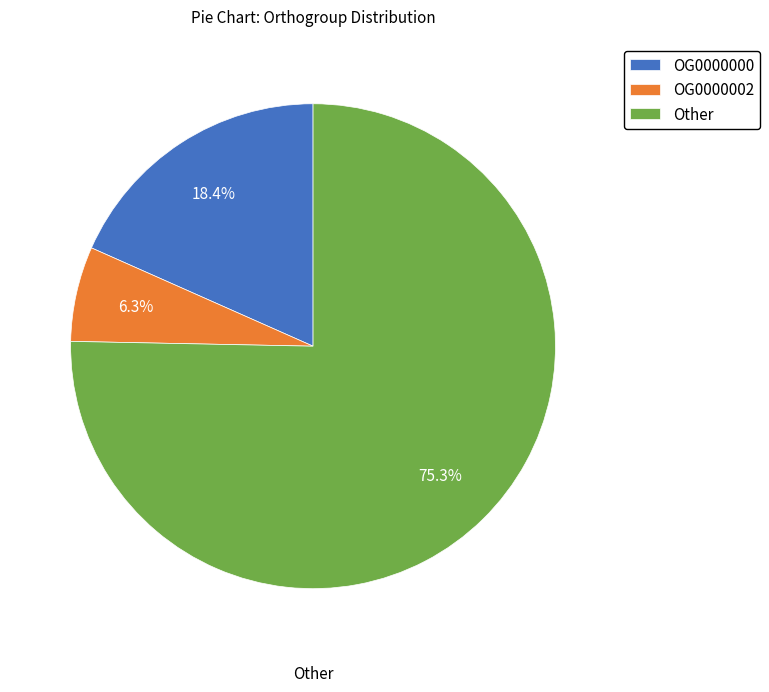

What is the ratio of the value at OG0000000 to the value at OG0000002?

2.9